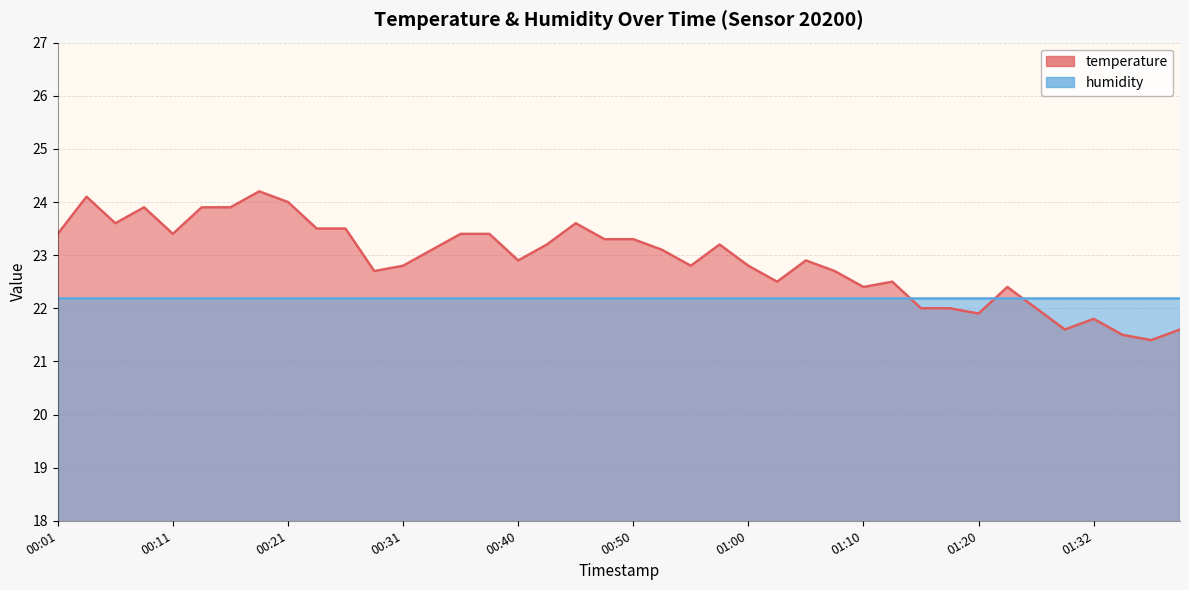

What is the label of the 8th point from the left?

00:18